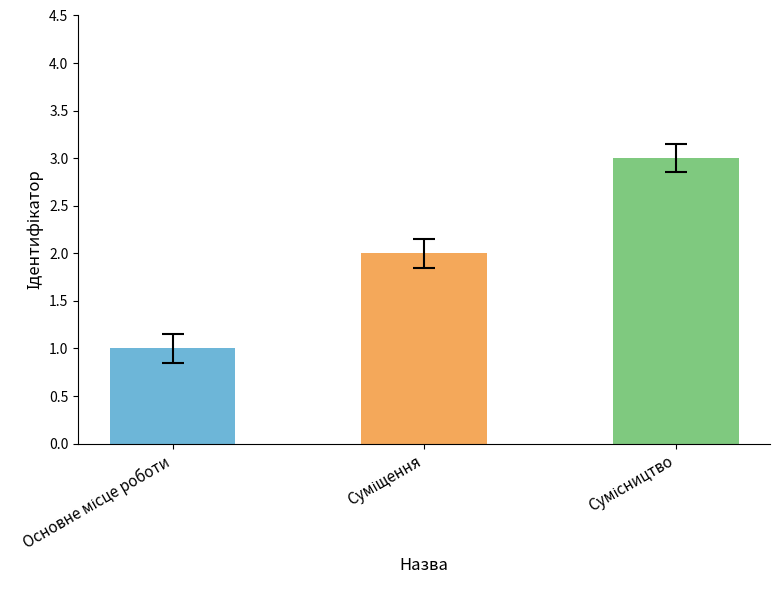

What is the maximum value shown in the chart?

3